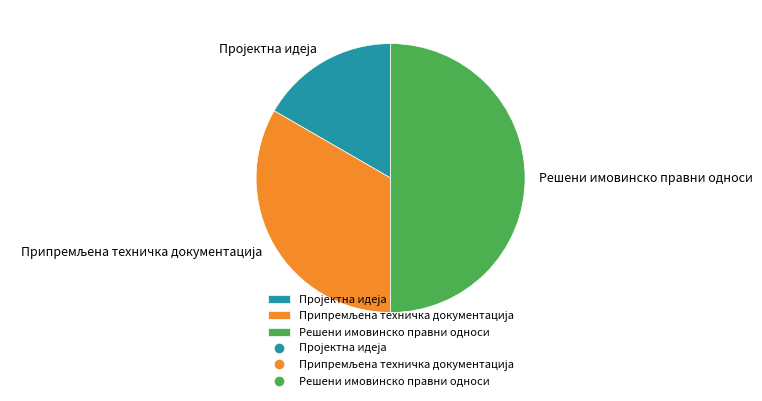

Is it true that Решени имовинско правни односи is 50% of the pie?

True